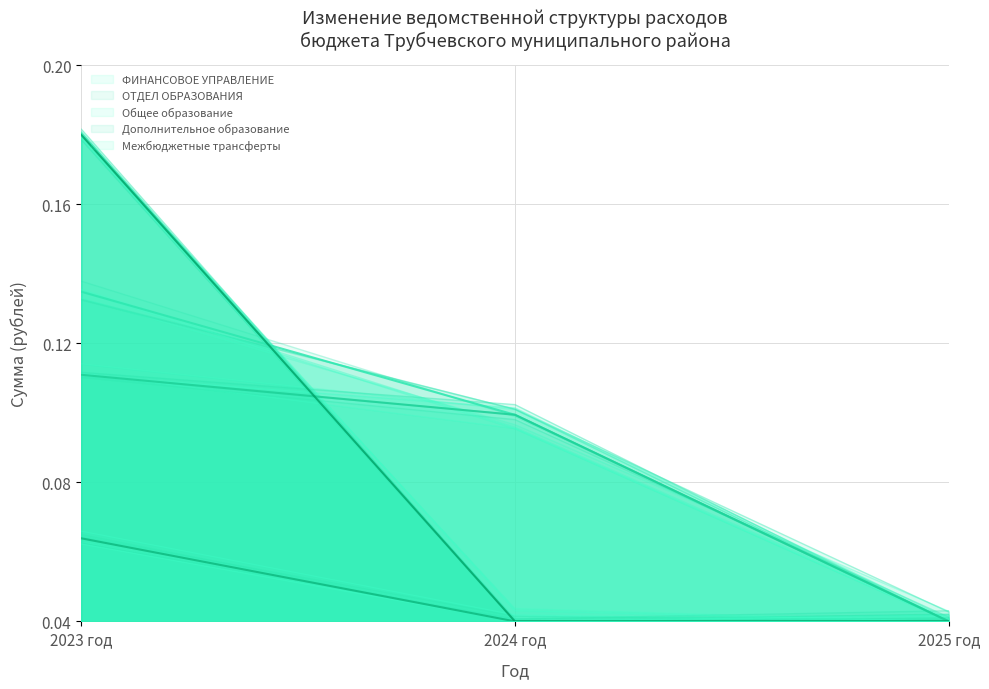

At which category is the sum across all series the highest?

2023 год